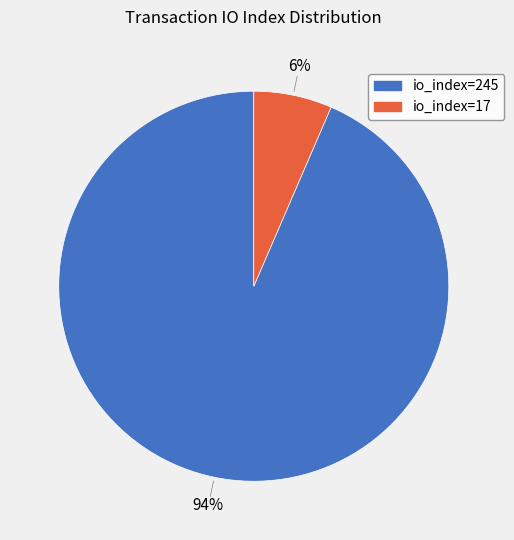

To the nearest percent, what is the average slice percentage?

50%